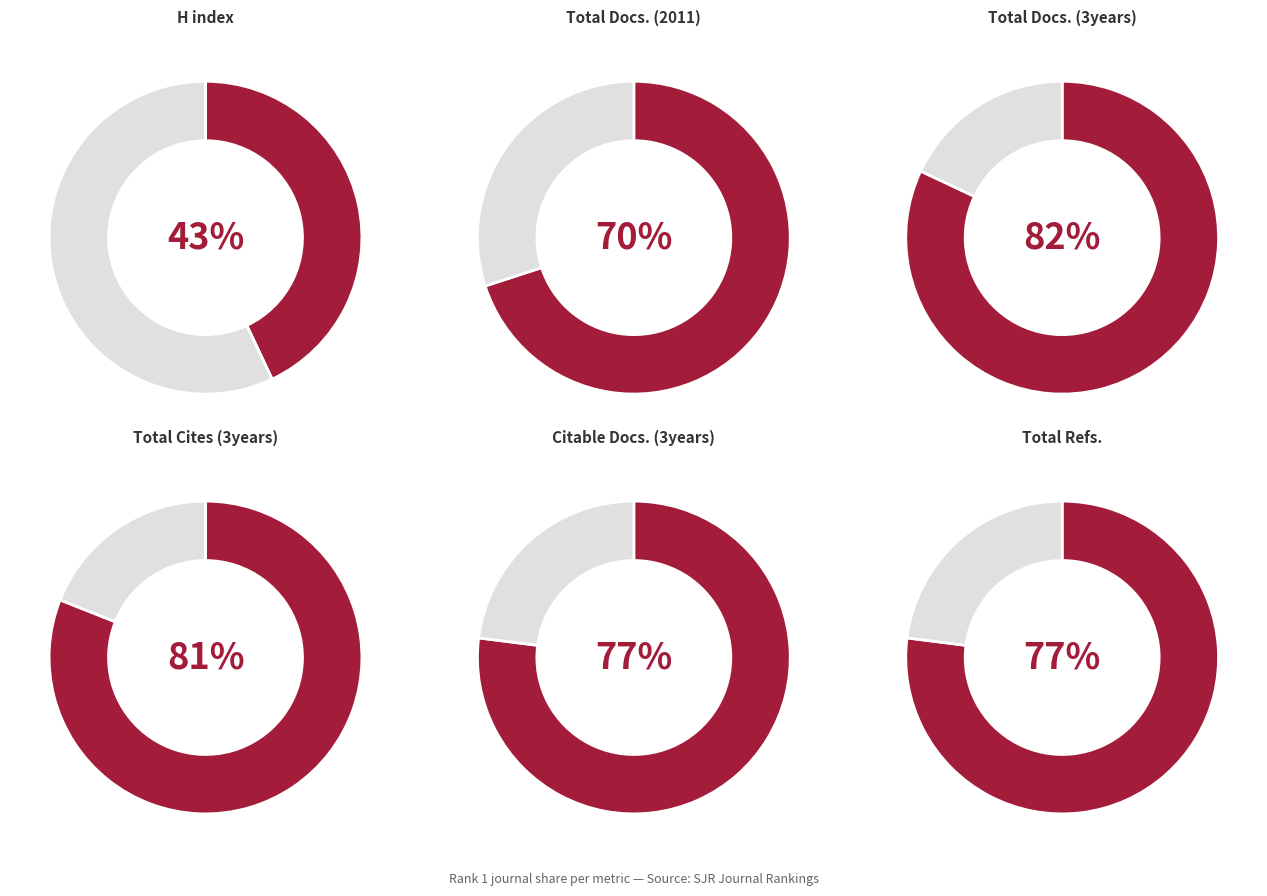

True or false: Journal of Research in Health Sciences accounts for 18% of the total.

True